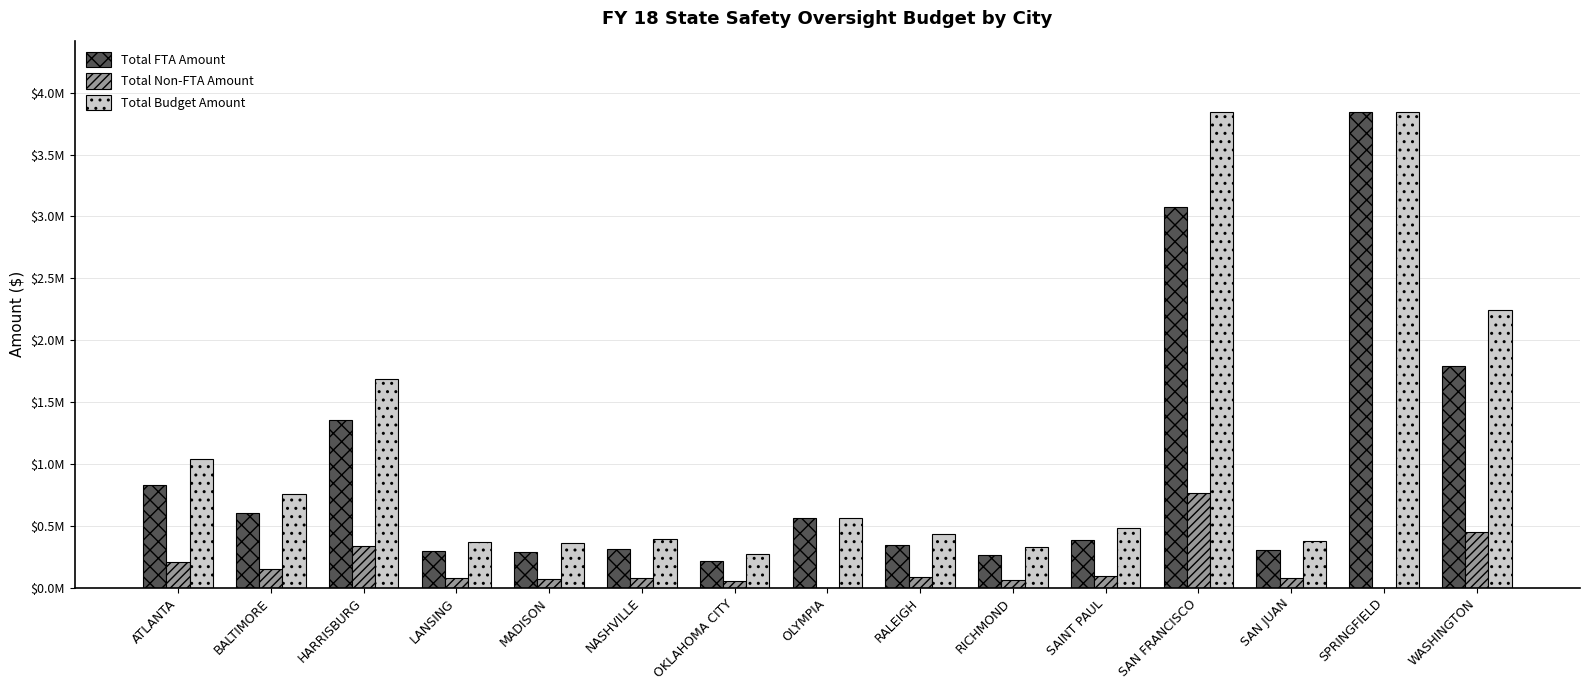

Are the bars horizontal?

No